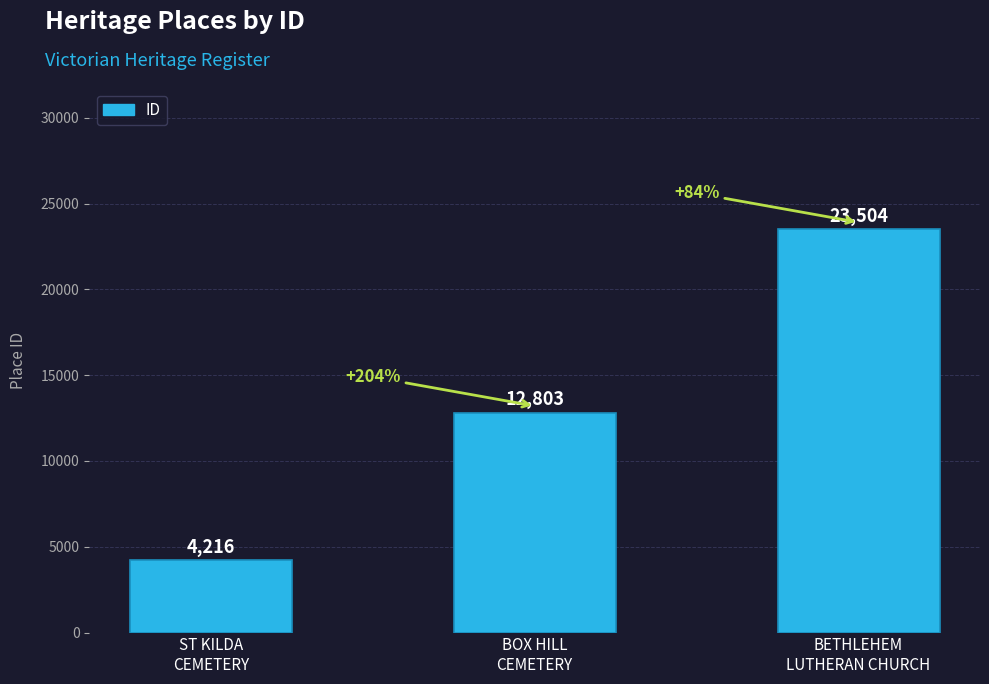

True or false: the data shows 19313 at BOX HILL
CEMETERY.

False